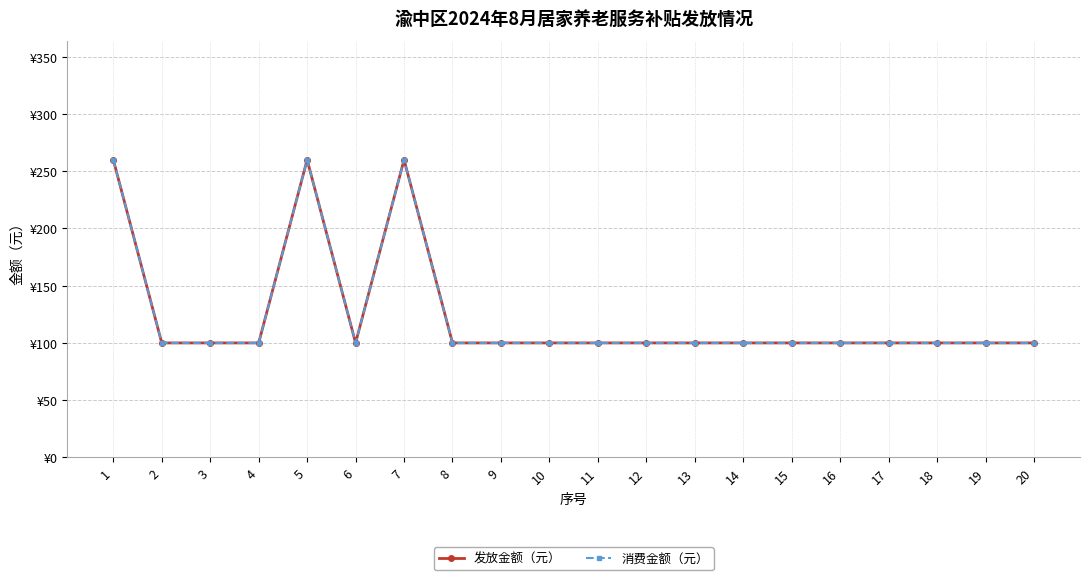

Which series has the largest total across all categories?

发放金额（元）